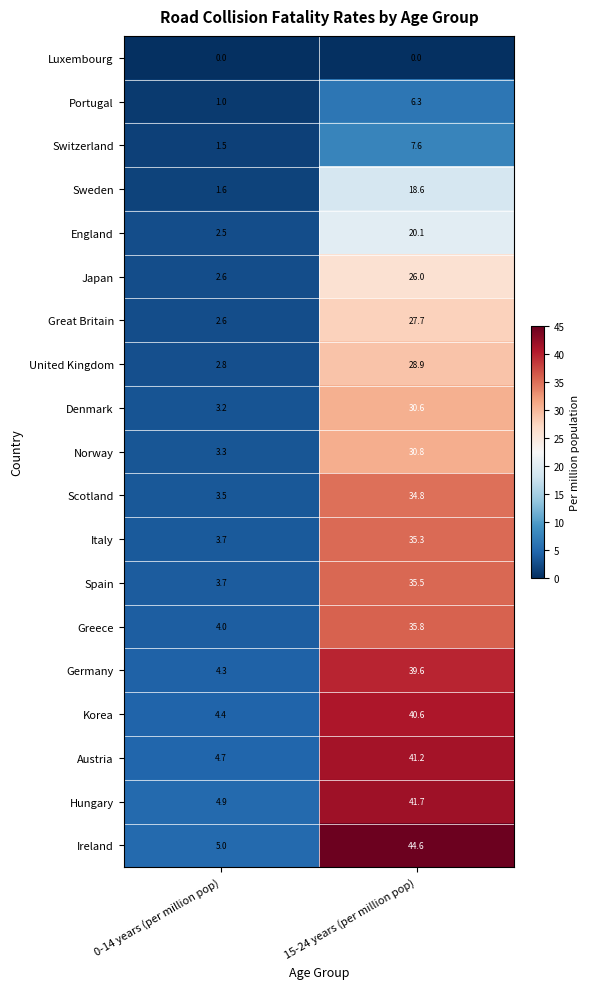

What is the difference between the Ireland values at 15-24 years (per million pop) and 0-14 years (per million pop)?

39.6